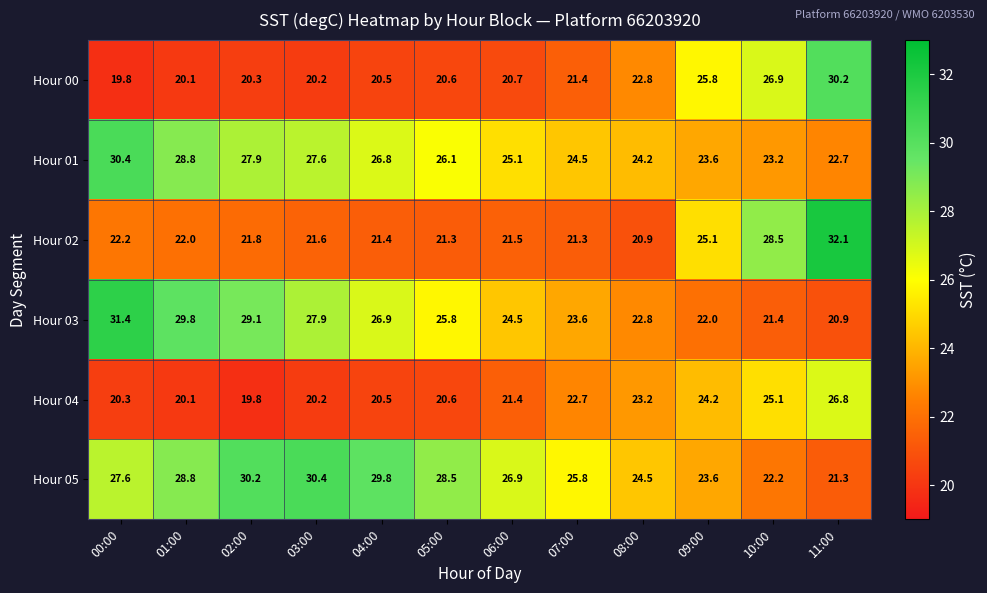

At which label does Hour 01 reach its minimum?

11:00